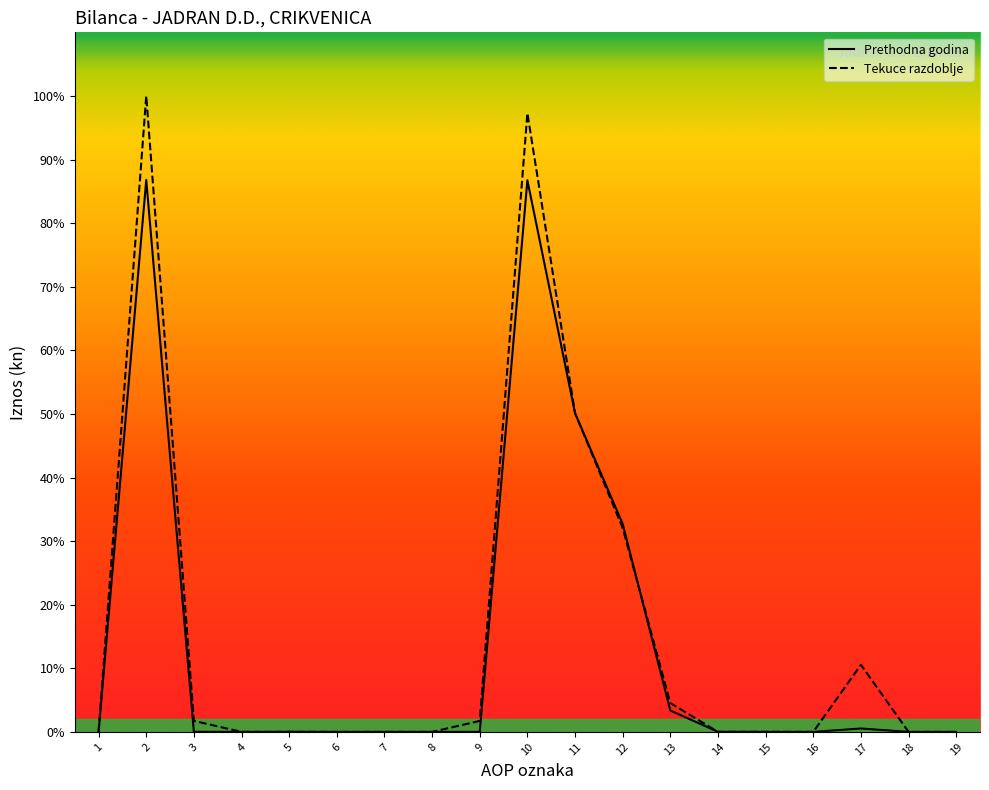

At which category does Prethodna godina reach its first local valley?

4